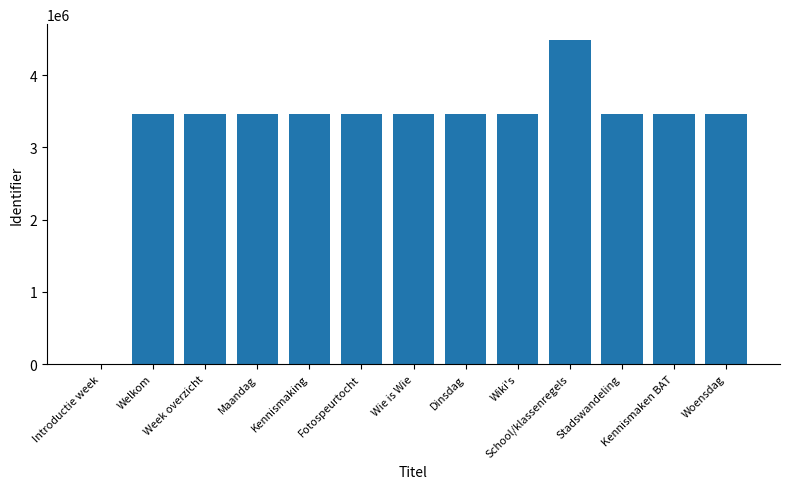

Read the value at Kennismaking, to the nearest 100.

3464600